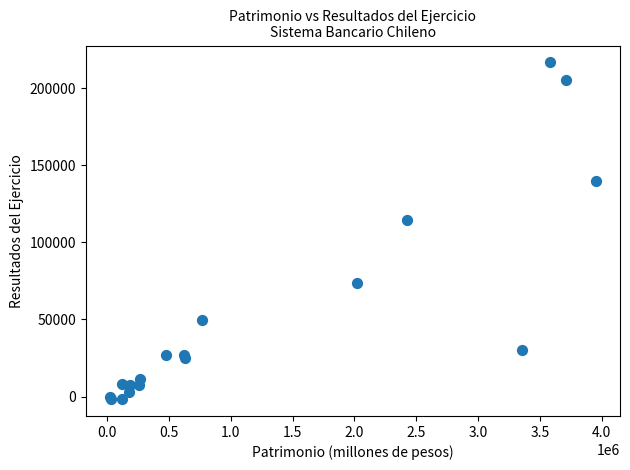

What Y value in the scatter plot is closest to 107488?

114567